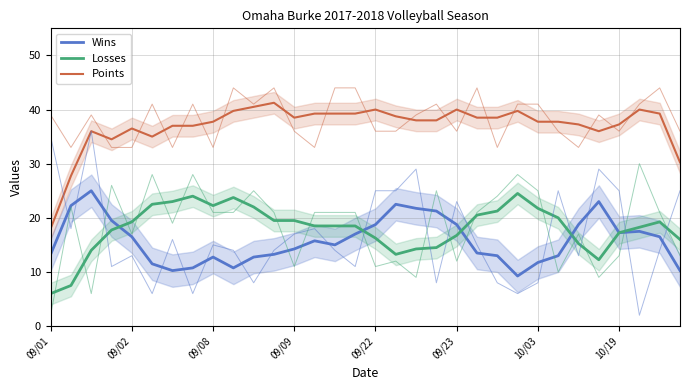

What is the total value across all series at 26?

71.2